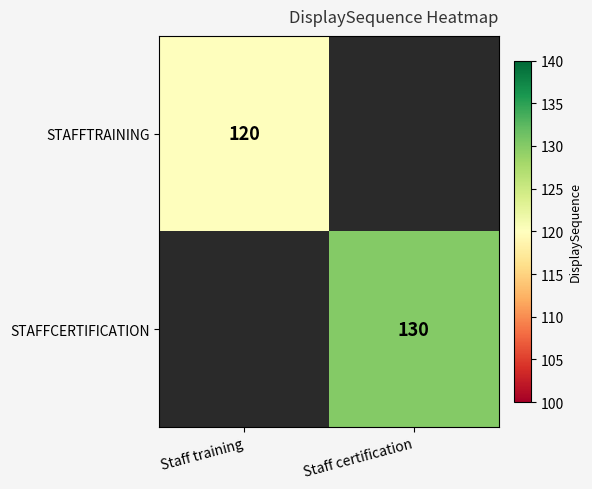

Read the STAFFTRAINING value at Staff training.

120